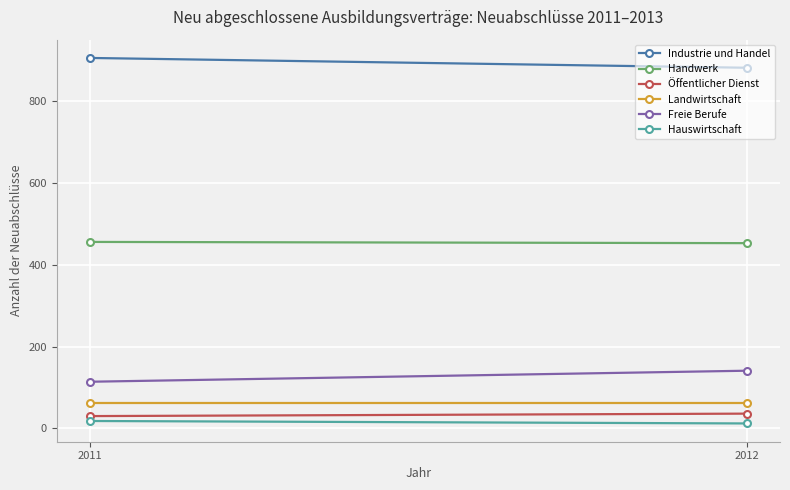

Which series has the widest spread of values?

Freie Berufe